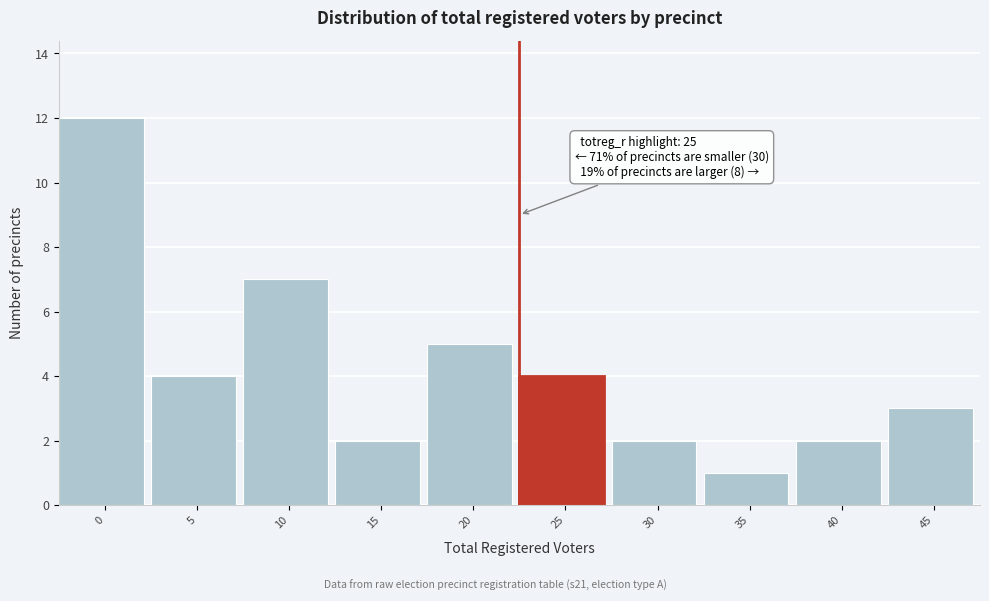

Reading right to left, list all the values displayed in this chart.

3	2	1	2	4	5	2	7	4	12